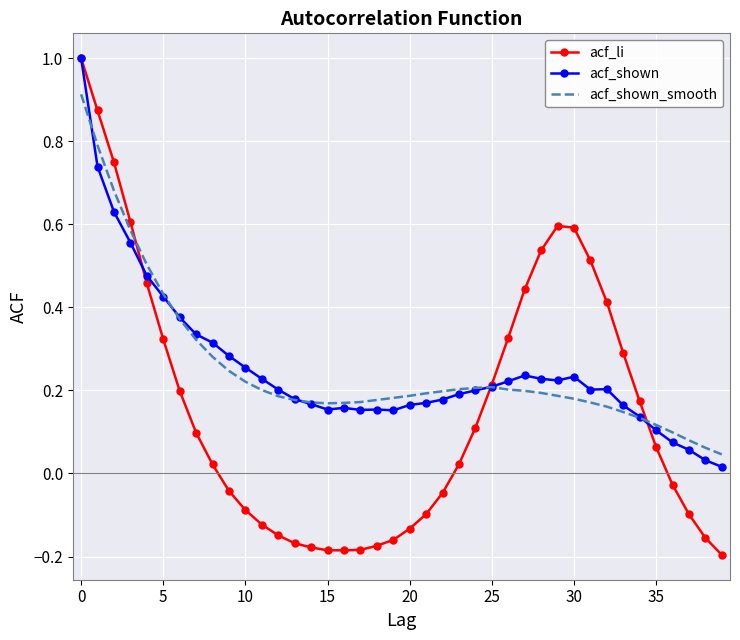

What is the maximum value shown in the chart?

1.0